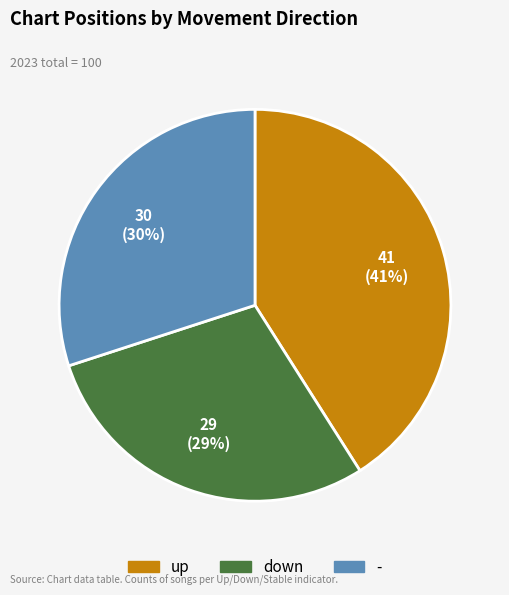

Which has a higher value, - or up?

up